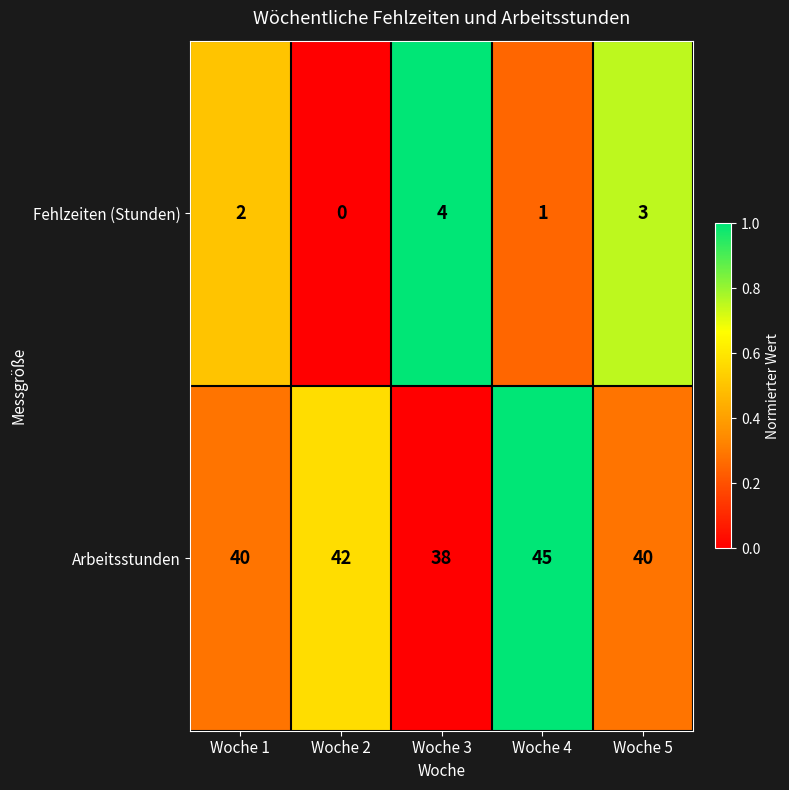

What is the sum of the Fehlzeiten (Stunden) values at Woche 4 and Woche 3?

5